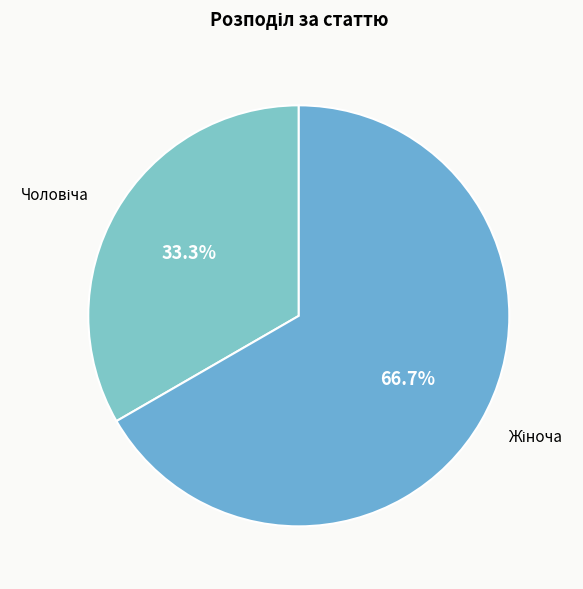

Count the number of slices in the pie.

2